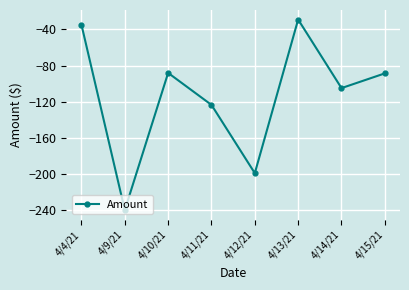

The chart shows a value of -88.6 at 4/15/21. True or false?

True